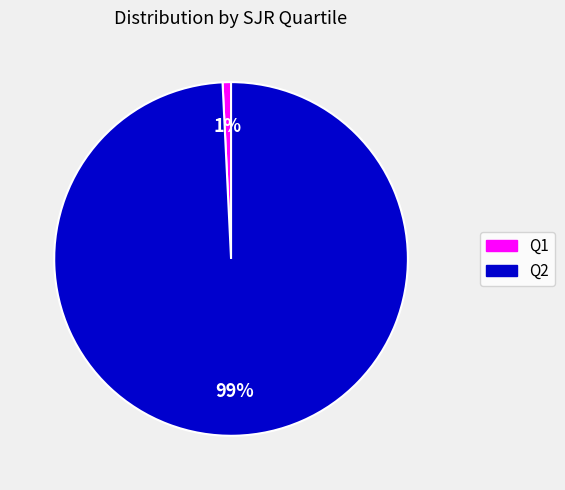

True or false: Q2 accounts for 89% of the total.

False